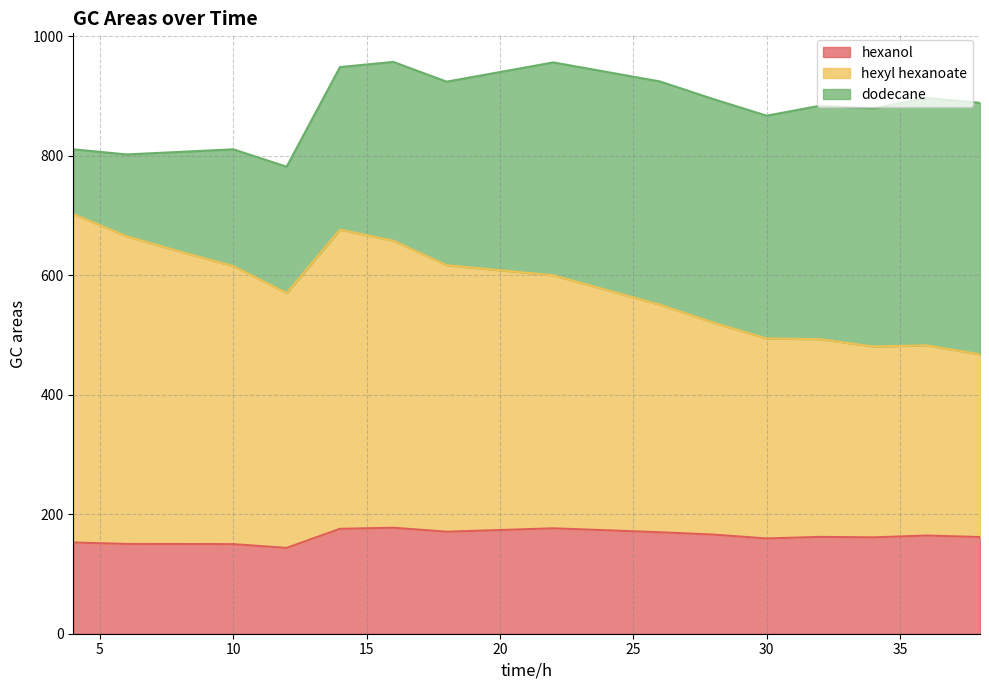

How many values in the hexanol series exceed 162?

8